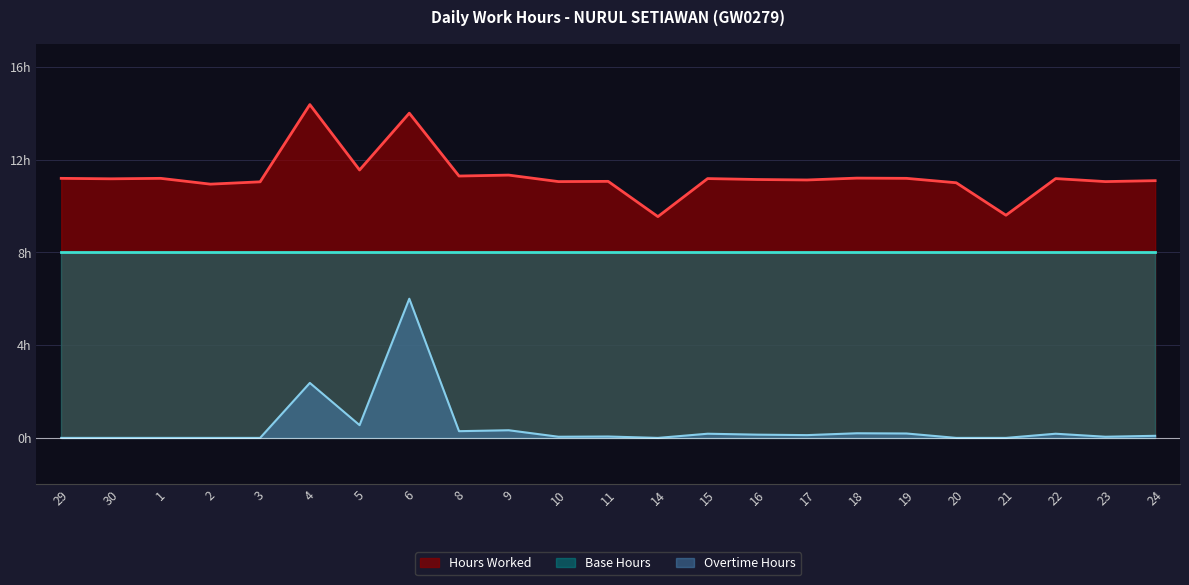

What is the value of the Hours Worked point at the 6th from the left?

14.4